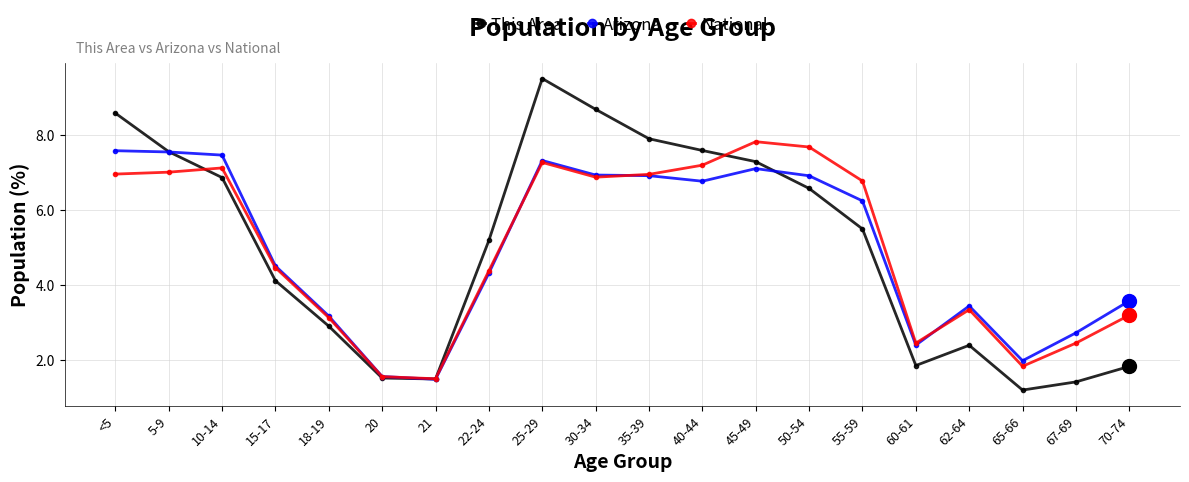

What is the minimum value shown in the chart?

1.2